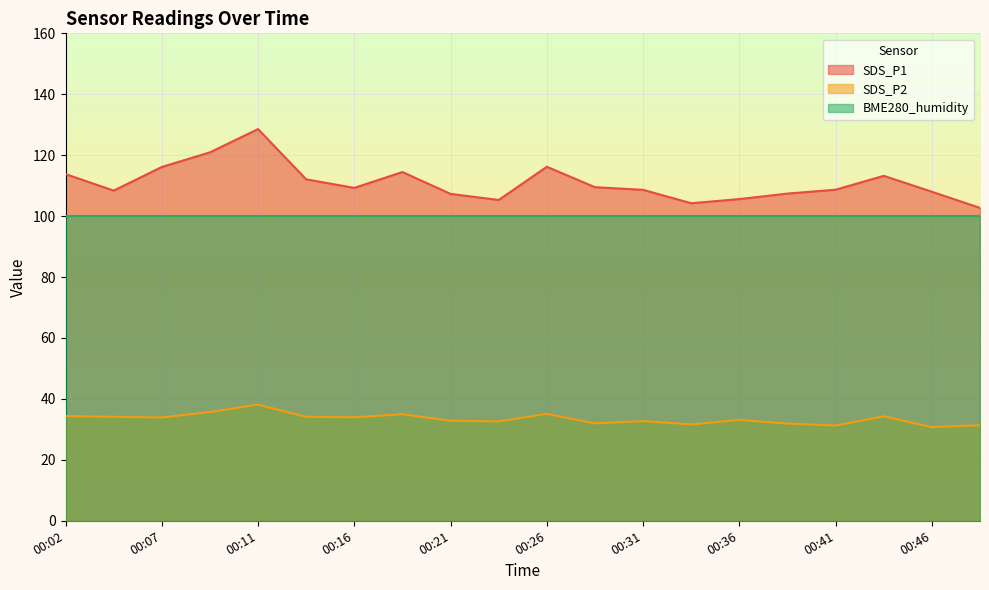

Where does the SDS_P2 series first go above 33?

00:02